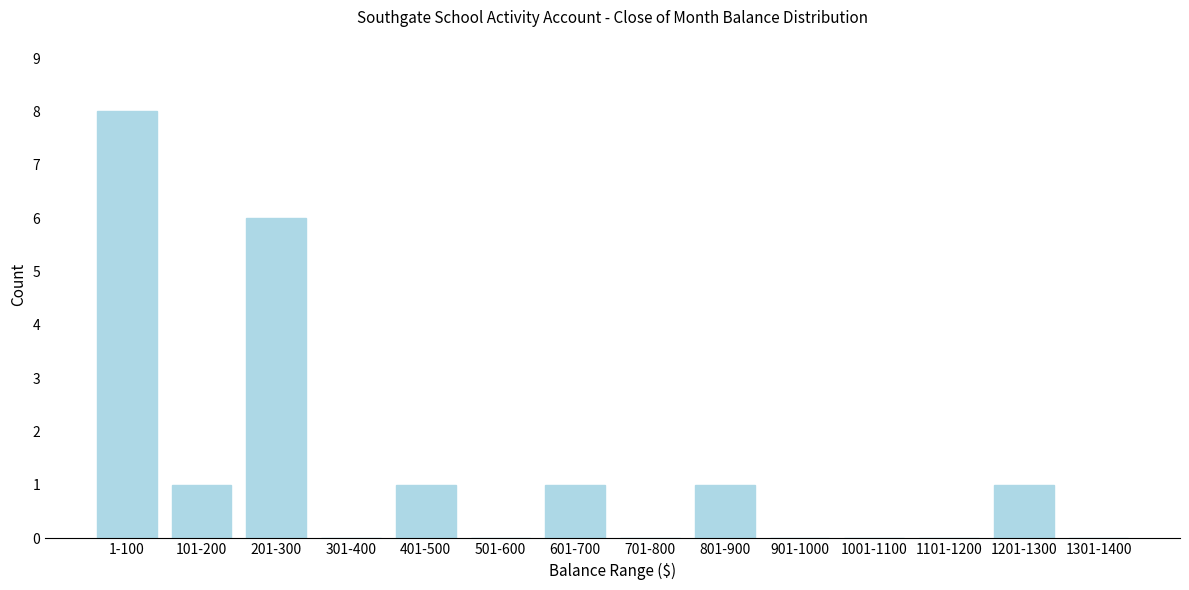

Reading left to right, list all the values displayed in this chart.

1-100=8	101-200=1	201-300=6	301-400=0	401-500=1	501-600=0	601-700=1	701-800=0	801-900=1	901-1000=0	1001-1100=0	1101-1200=0	1201-1300=1	1301-1400=0